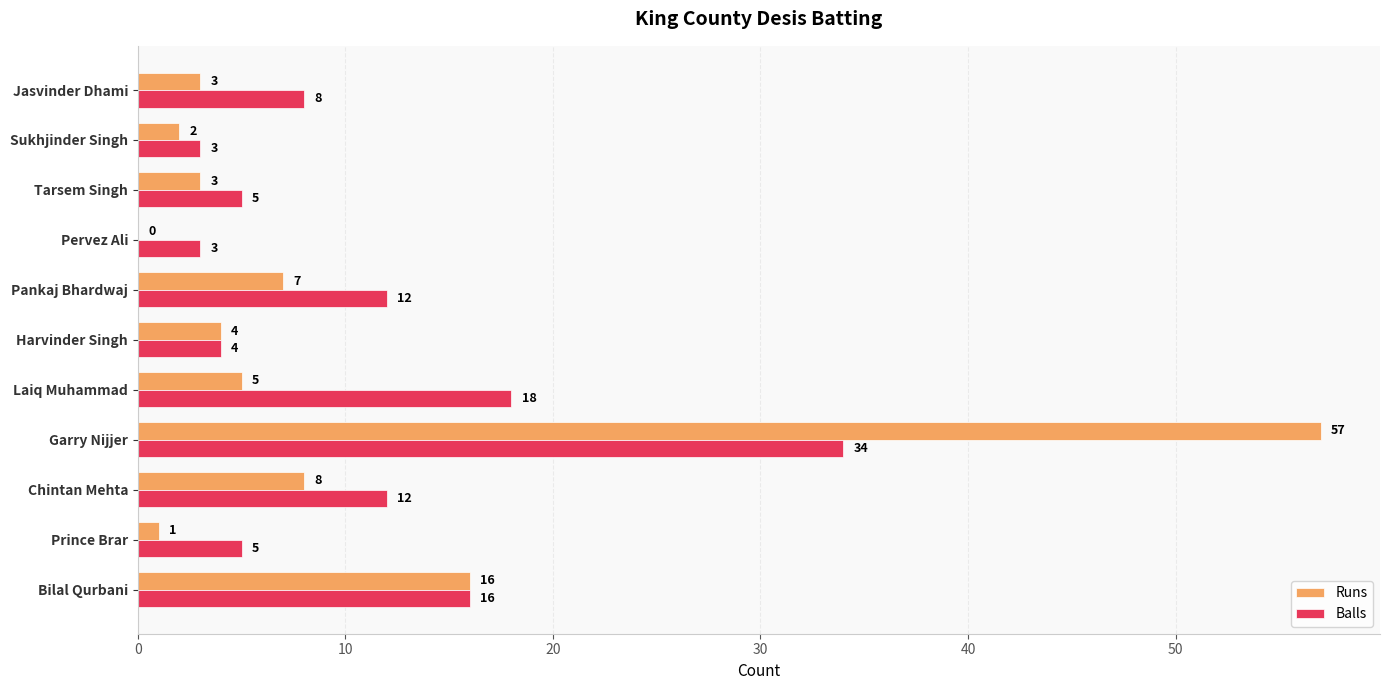

At which label is Runs closest to 28?

Bilal Qurbani